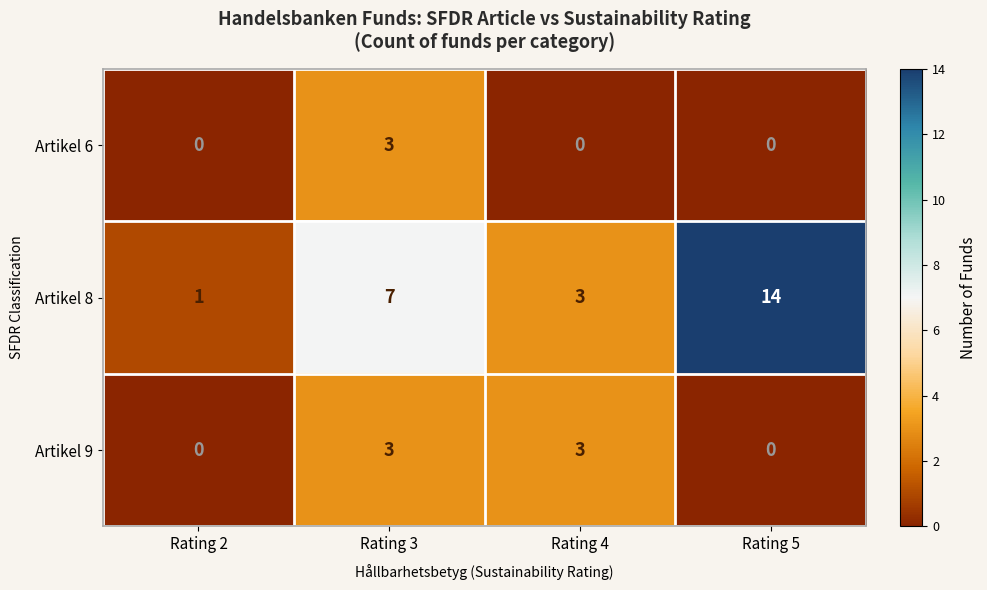

What is the spread (max minus min) of values at Rating 3?

4